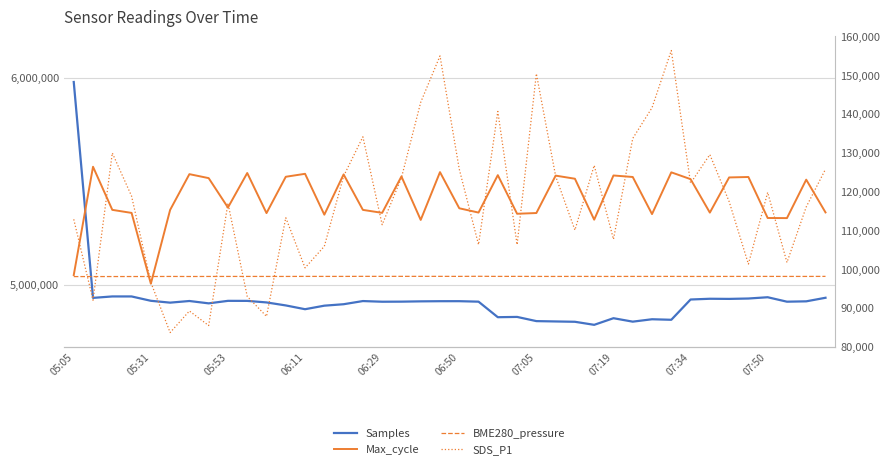

Reading left to right, what are all the values shown in this chart?

Samples: 5979698.0	4935851.0	4942836.0	4942799.0	4921771.0	4912842.0	4920788.0	4909399.0	4921520.0	4921353.0	4913906.0	4899368.0	4881088.0	4898184.0	4905196.0	4920524.0	4917285.0	4917662.0	4919086.0	4919827.0	4919923.0	4917576.0	4842436.0	4843805.0	4823540.0	4821919.0	4820319.0	4805561.0	4837625.0	4820927.0	4832558.0	4829978.0	4927996.0	4931627.0	4930939.0	4932813.0	4938969.0	4917451.0	4919170.0	4936407.0
Max_cycle: 98473.0	126393.0	115277.0	114492.0	96239.0	115267.0	124486.0	123459.0	115876.0	124782.0	114443.0	123811.0	124573.0	114034.0	124417.0	115271.0	114506.0	123892.0	112684.0	125006.0	115685.0	114580.0	124229.0	114272.0	114460.0	124106.0	123305.0	112745.0	124144.0	123753.0	114186.0	124953.0	123200.0	114568.0	123638.0	123752.0	113180.0	113152.0	123065.0	114621.0
BME280_pressure: 98070.4	98078.4	98081.6	98087.1	98090.2	98108.1	98093.2	98105.6	98109.2	98112.4	98108.1	98108.9	98121.3	98118.1	98118.5	98133.0	98129.0	98131.5	98129.7	98131.1	98123.2	98146.6	98120.3	98126.8	98115.2	98109.5	98119.6	98113.8	98109.7	98118.3	98115.6	98122.1	98111.1	98109.5	98115.2	98120.9	98117.5	98114.7	98112.6	98124.2
SDS_P1: 5.3	3.8	6.5	5.7	4.1	3.2	3.6	3.3	5.6	3.9	3.5	5.3	4.4	4.8	6.1	6.8	5.2	6.1	7.5	8.3	6.2	4.8	7.3	4.8	8.0	6.1	5.1	6.3	4.9	6.8	7.4	8.4	6.0	6.5	5.6	4.5	5.8	4.5	5.5	6.2